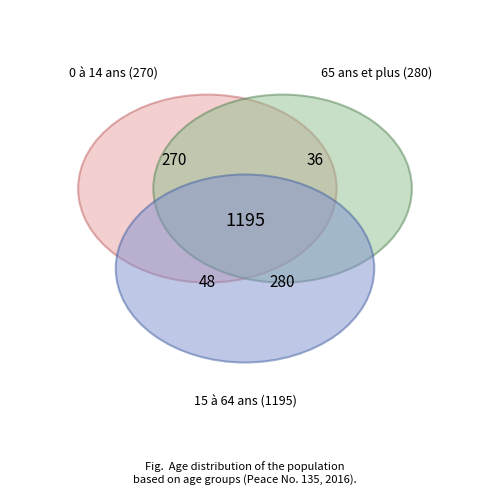

The 65 ans et plus slice represents 3% of the pie. True or false?

False